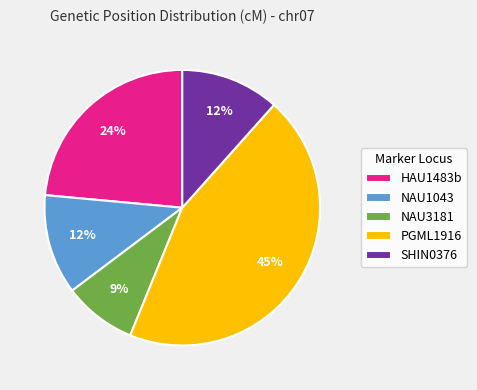

Which has a higher value, PGML1916 or SHIN0376?

PGML1916